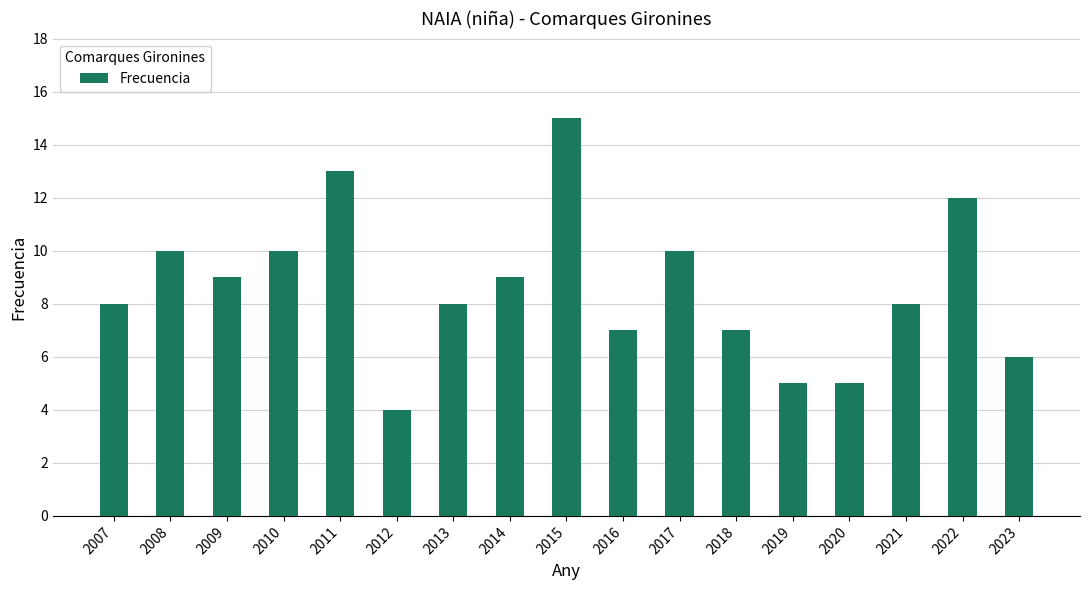

Is it true that the value at 2013 is 4?

False